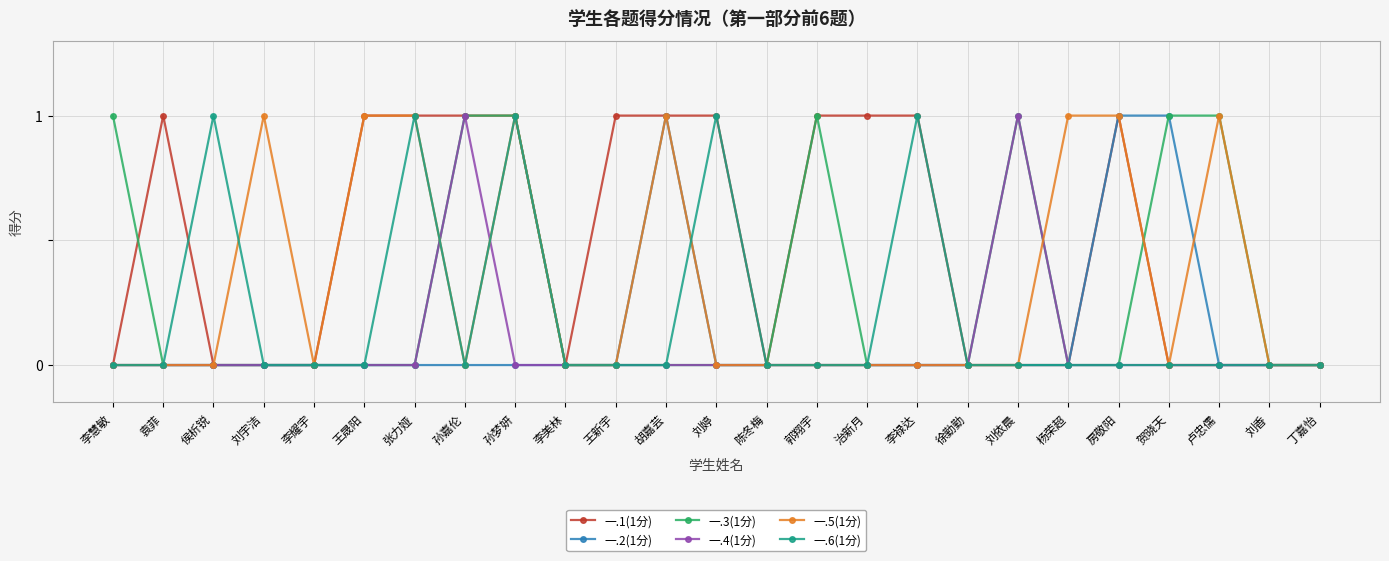

Does the chart display data point markers on the line(s)?

Yes